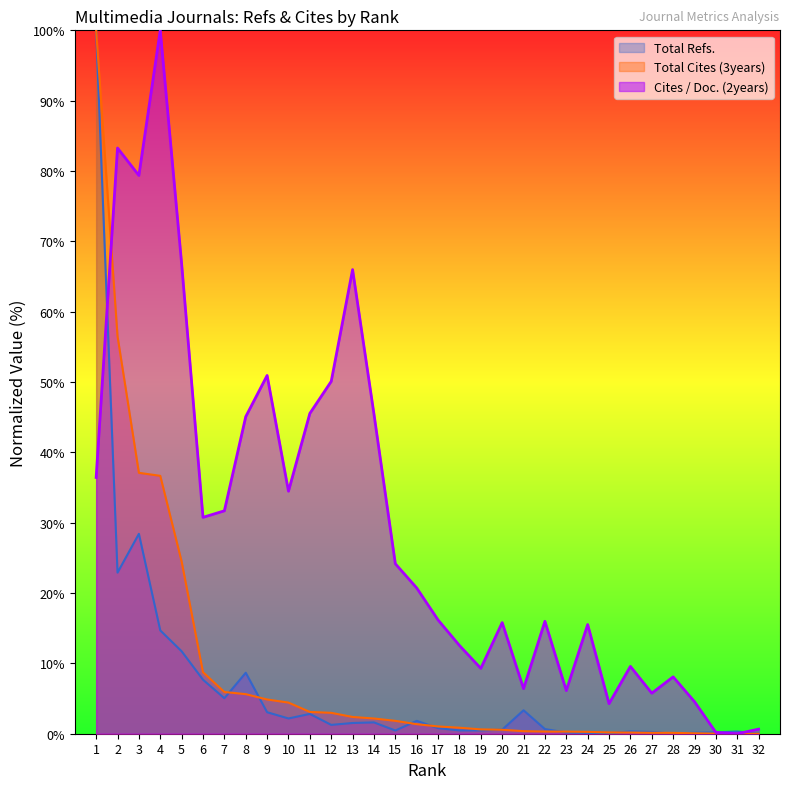

Is it true that Total Cites (3years) equals 2.2 at 14?

True